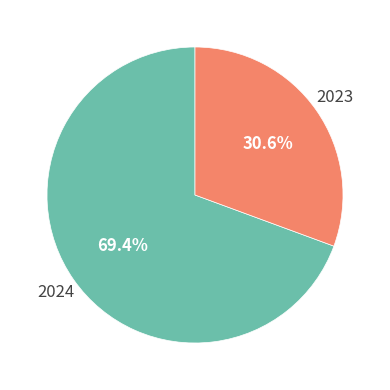

Which category has the biggest portion of the pie?

2024